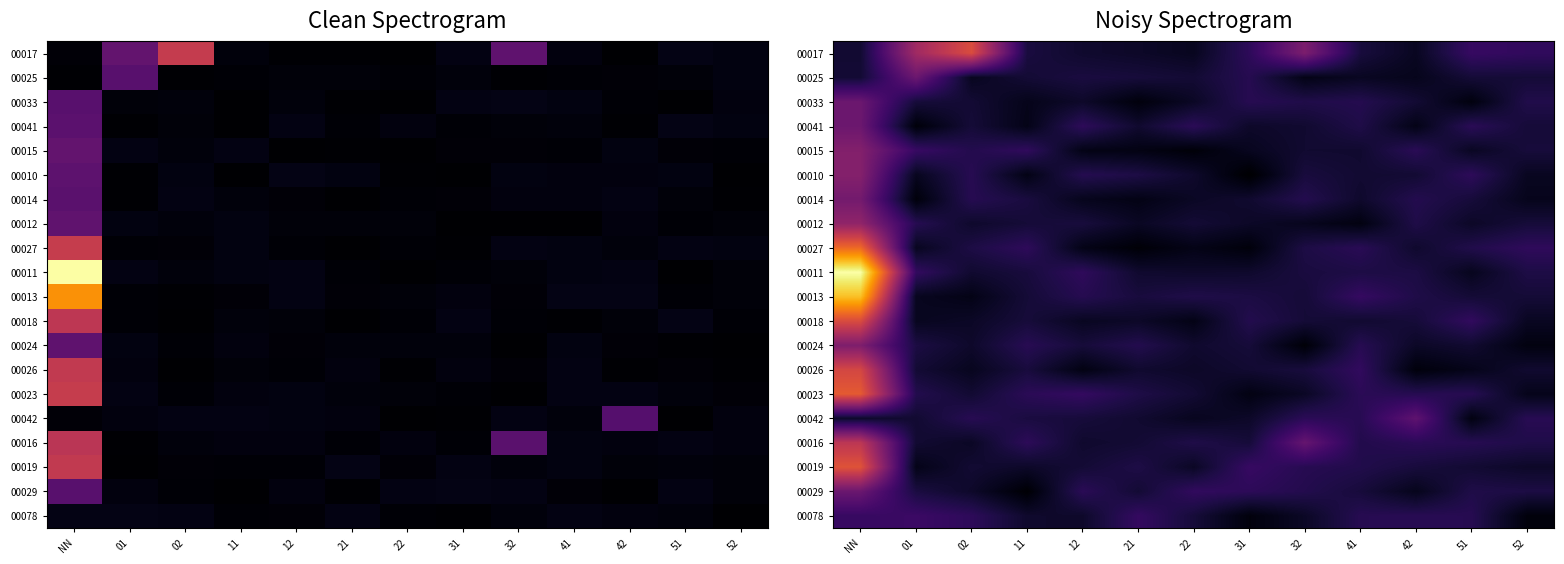

At 11, list the series in order from largest to smallest.

00015, 00027, 00016, 00023, 00024, 00042, 00017, 00014, 00026, 00011, 00018, 00012, 00013, 00025, 00078, 00019, 00033, 00041, 00010, 00029